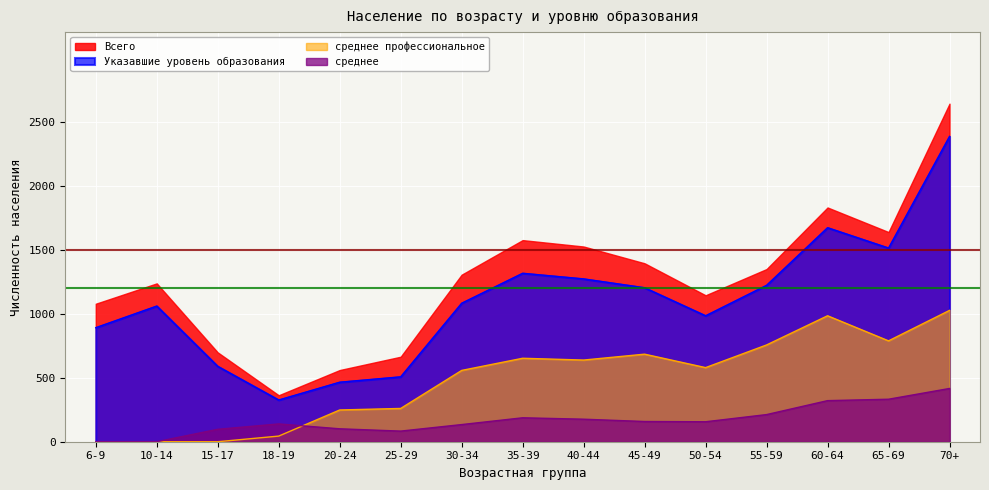

Rank the series by their maximum value, from lowest to highest.

среднее, среднее профессиональное, Указавшие уровень образования, Всего